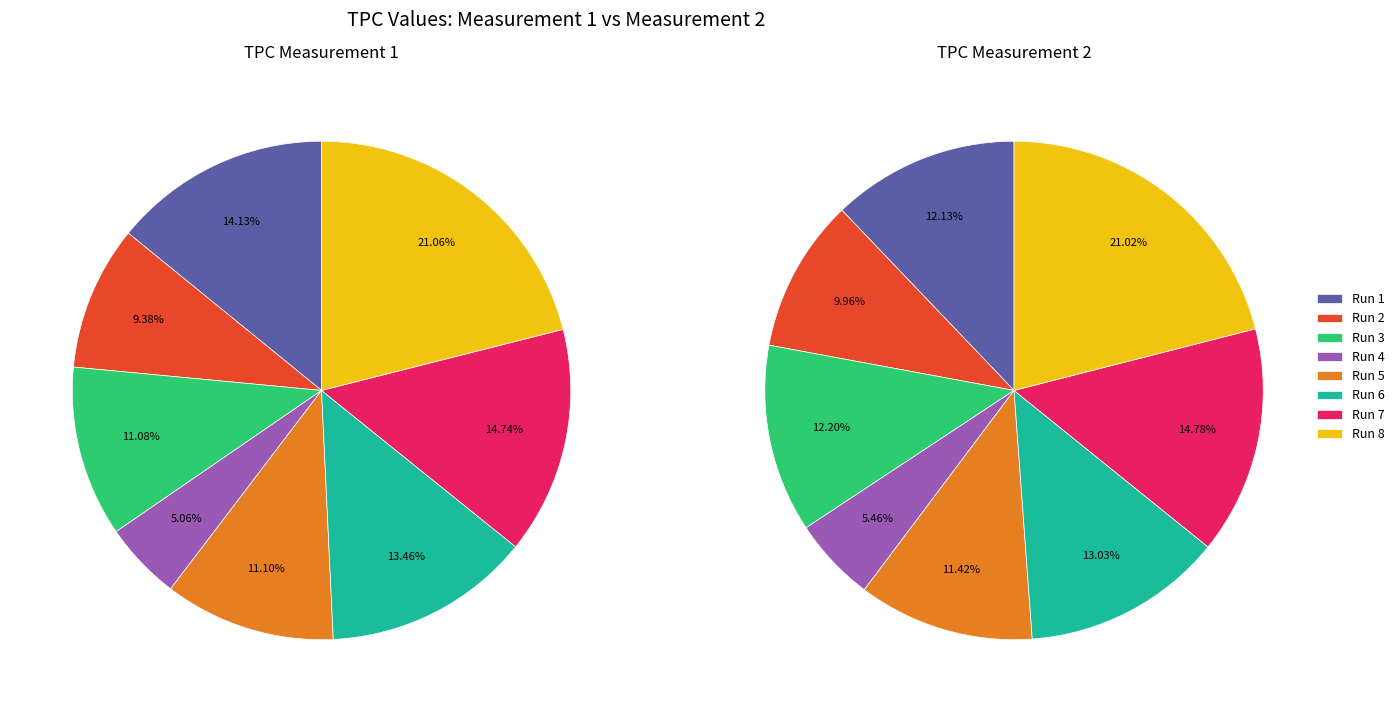

How many slices are in this pie chart?

8